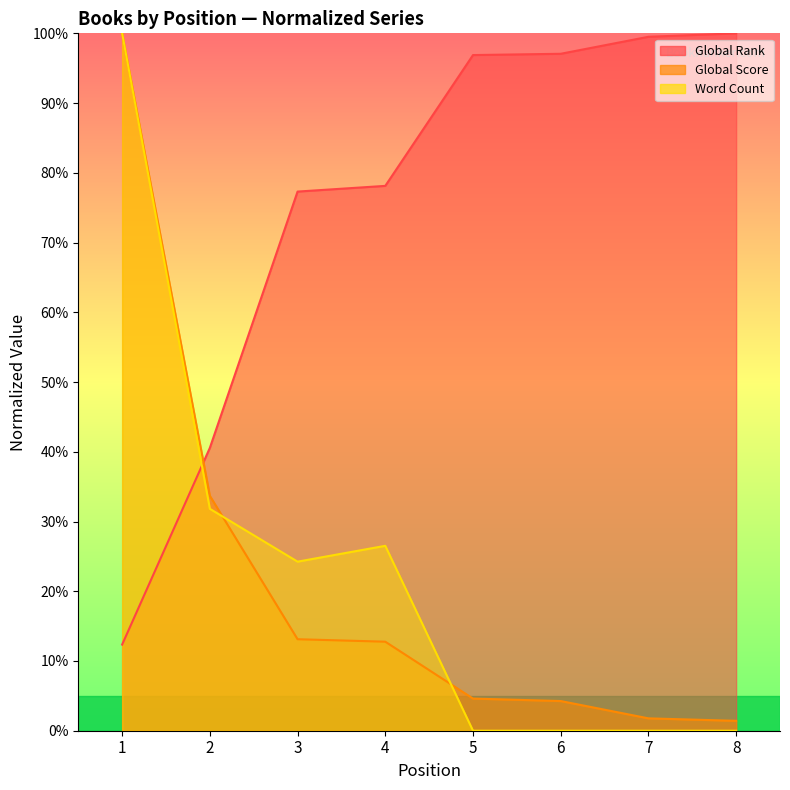

What is the difference between the Global Rank values at 7 and 4?

21.4